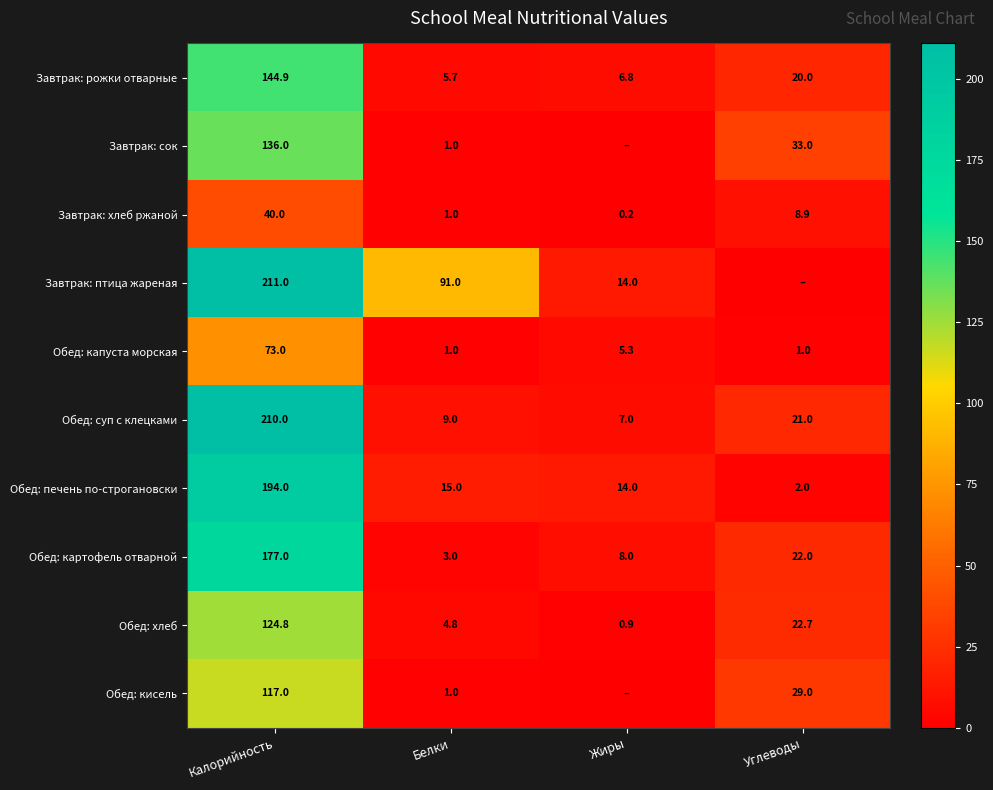

The value of Обед: капуста морская at Углеводы is 1.7. True or false?

False